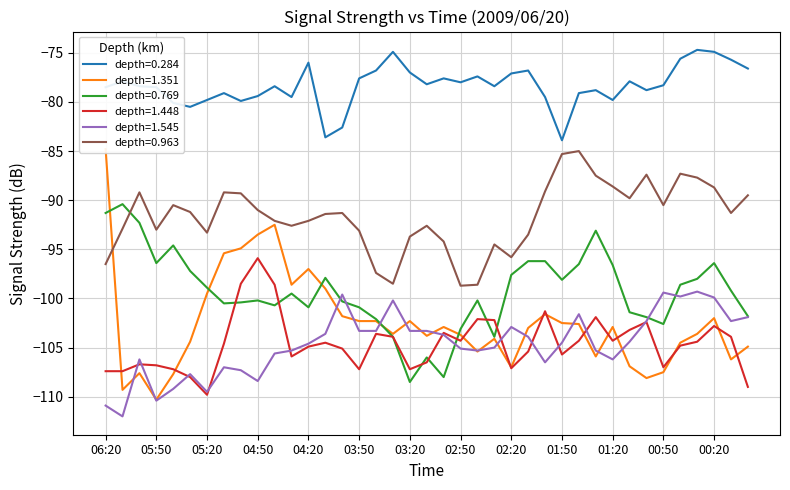

How many data points does each series have?

39